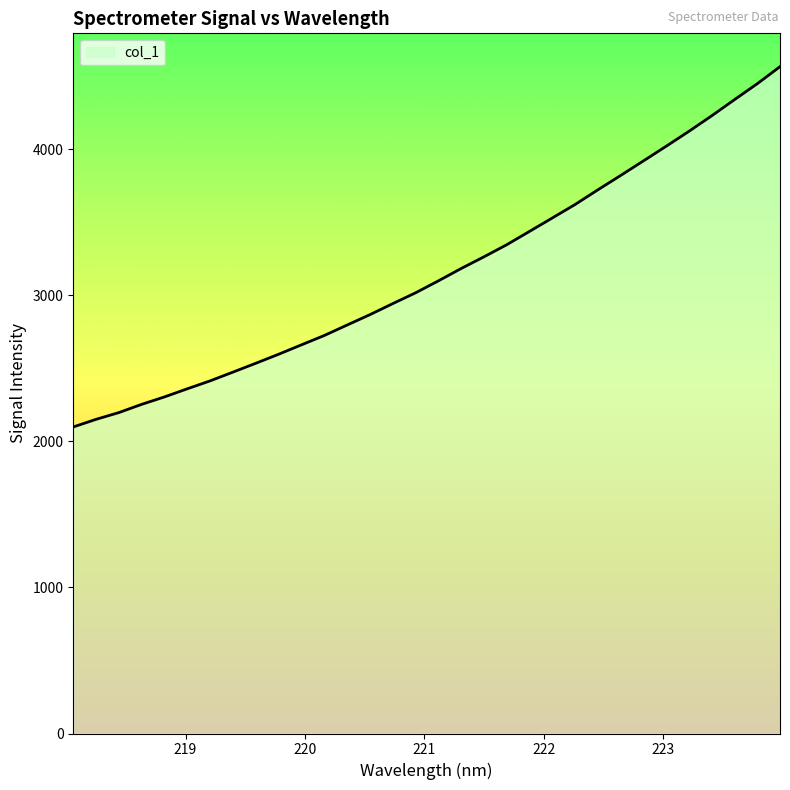

What is the difference between the maximum and minimum values?

2467.0